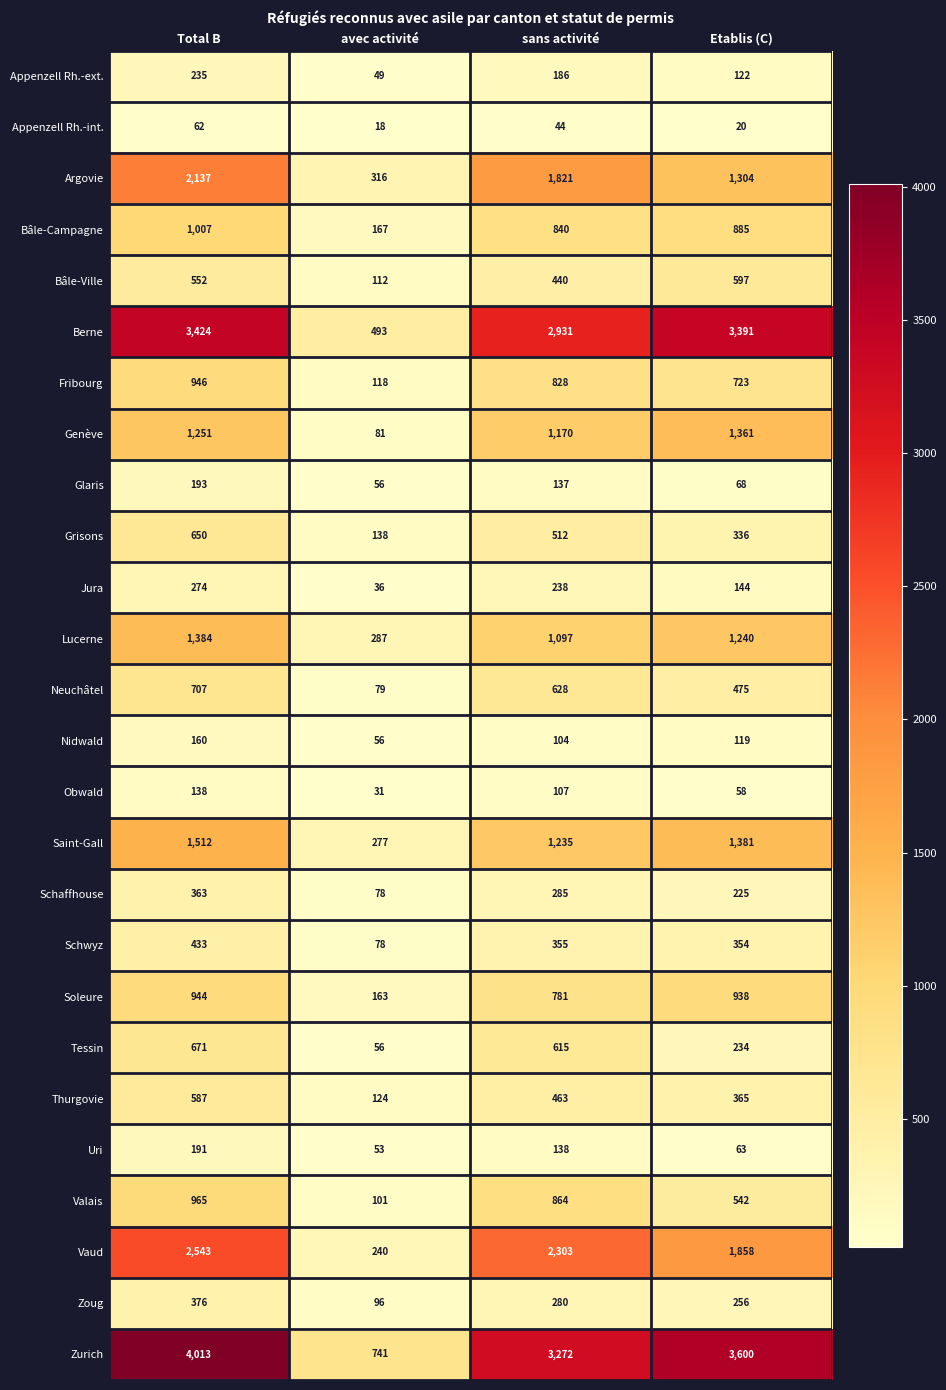

At which category does the chart reach its minimum across all series?

avec activité